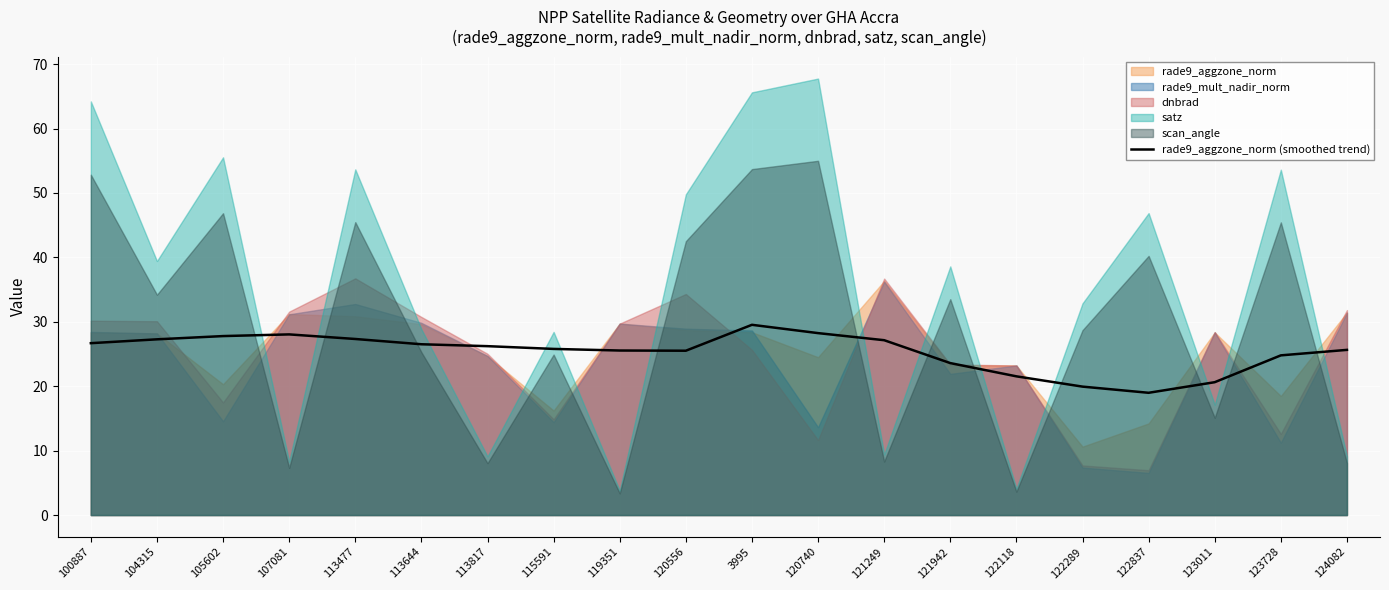

What is the label of the 9th point from the left?

119351